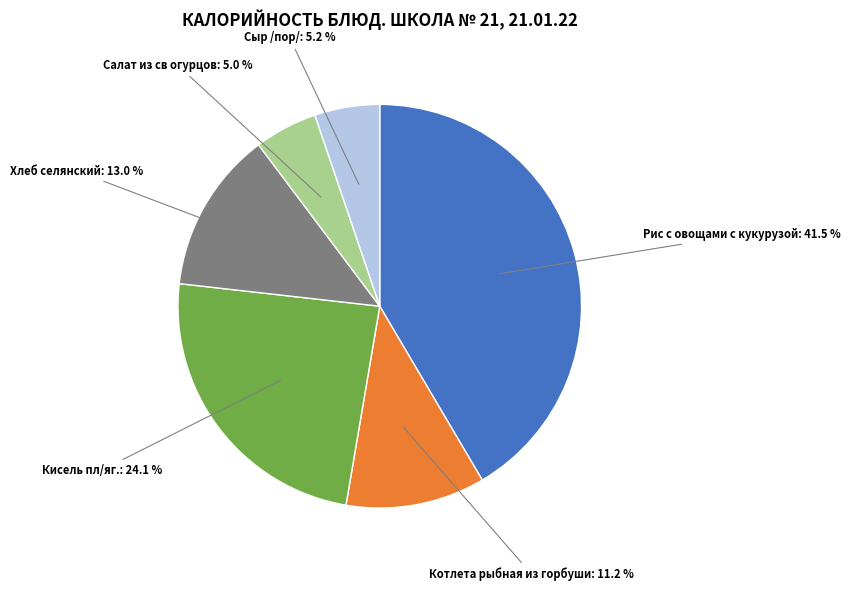

How many slices are in this pie chart?

6